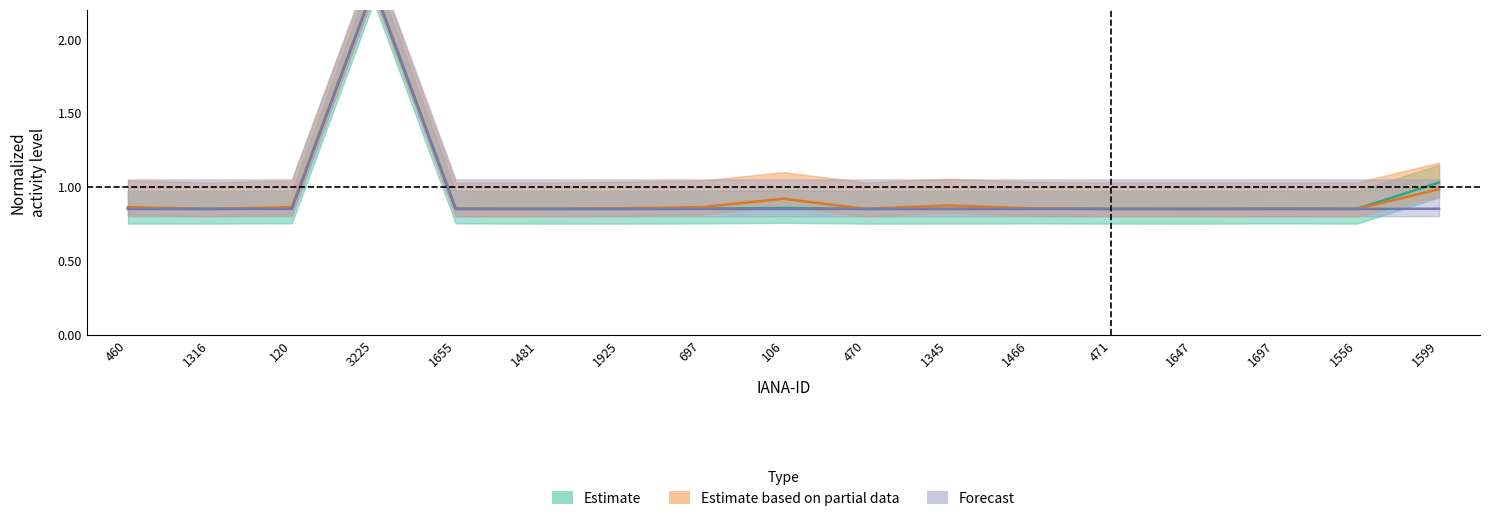

The deleted-domains-nograce series shows 0.3 at 460. True or false?

False